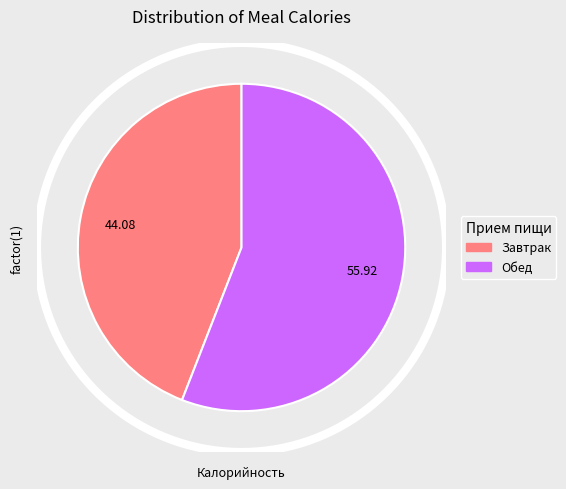

What is the smallest slice in the pie chart?

Завтрак